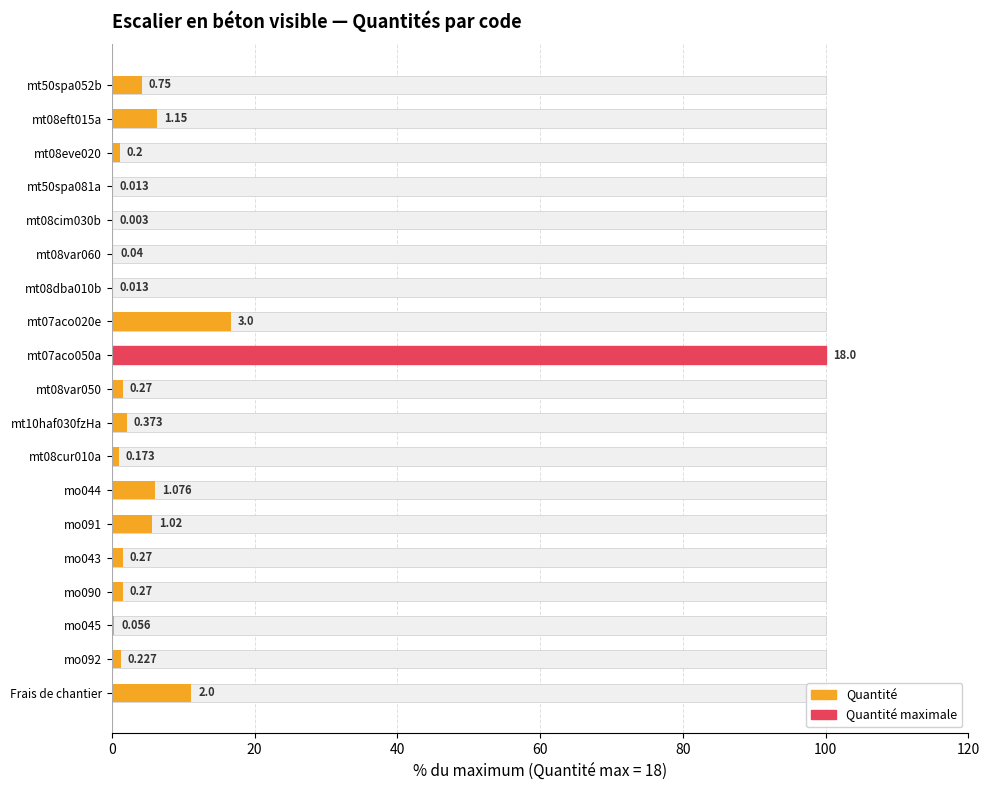

The value at mo091 is 1.5. True or false?

False